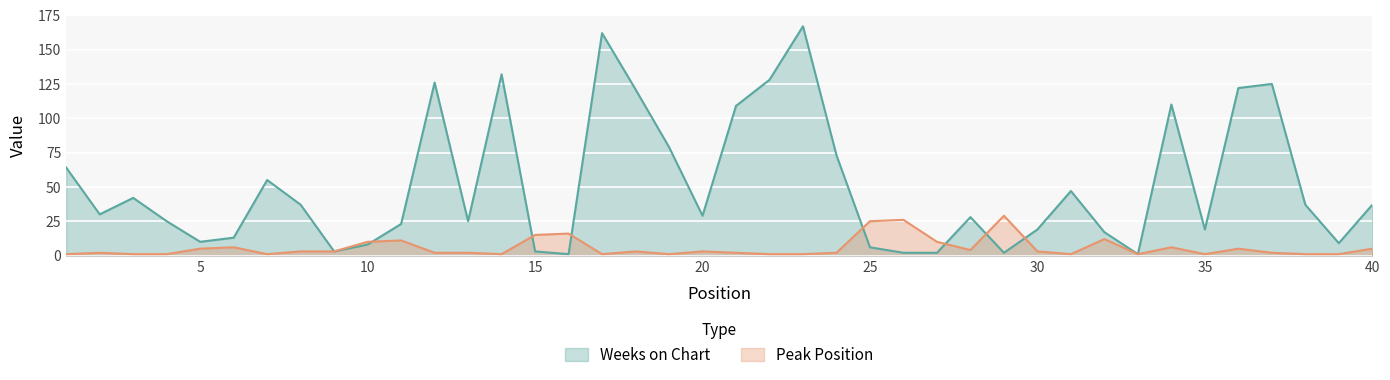

Which series has the largest range (max minus min)?

Weeks on Chart